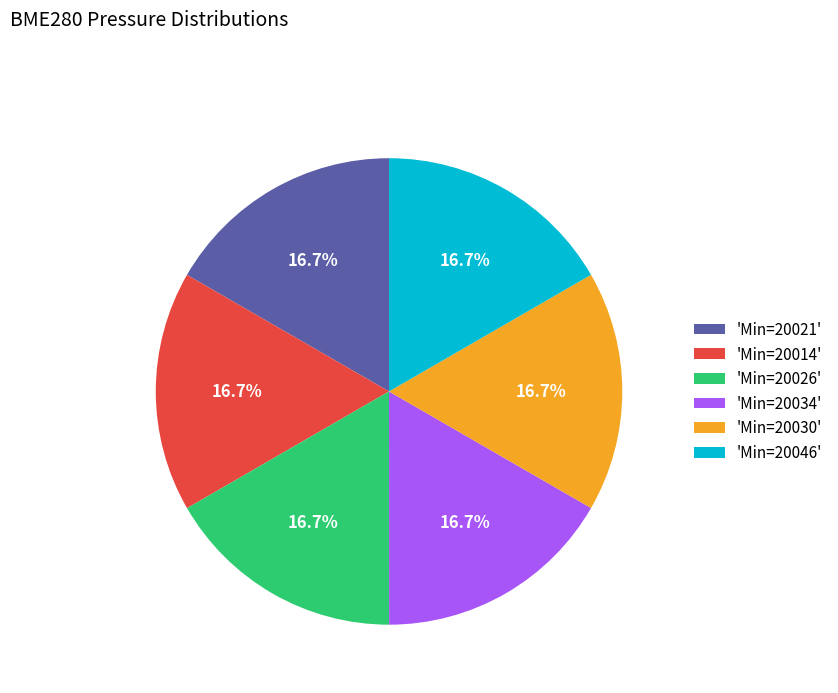

What percentage is NOT represented by 'Min=20030'?

83.3%